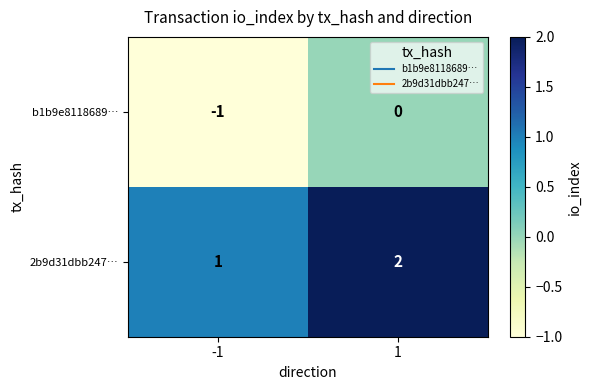

List the series in order of their peak value, highest first.

2b9d31dbb247…, b1b9e8118689…